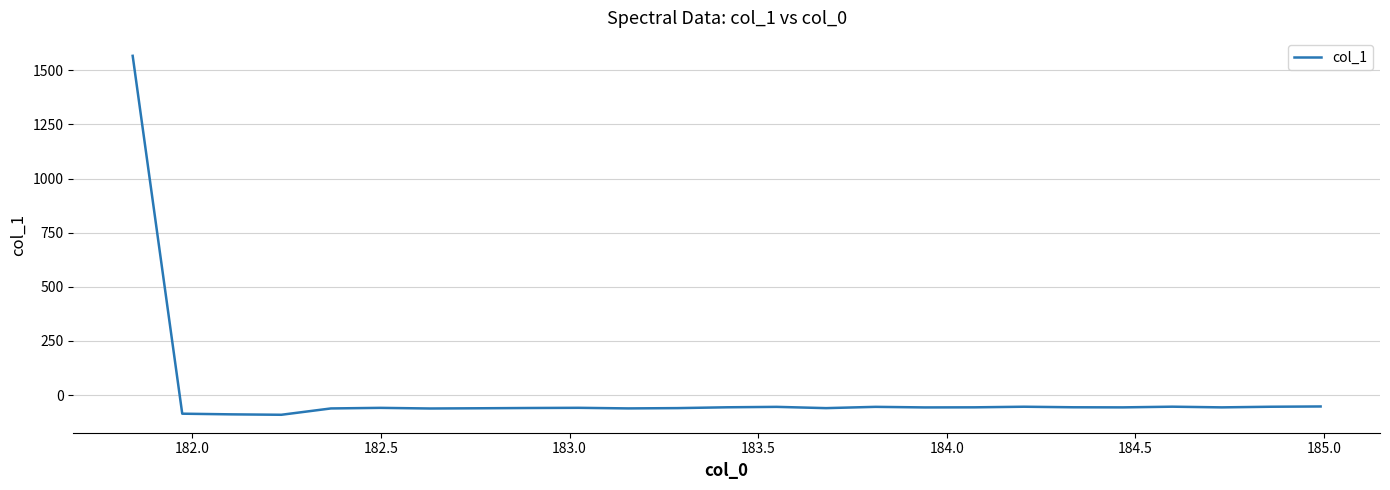

What is the difference between the second highest and second lowest values?

36.5